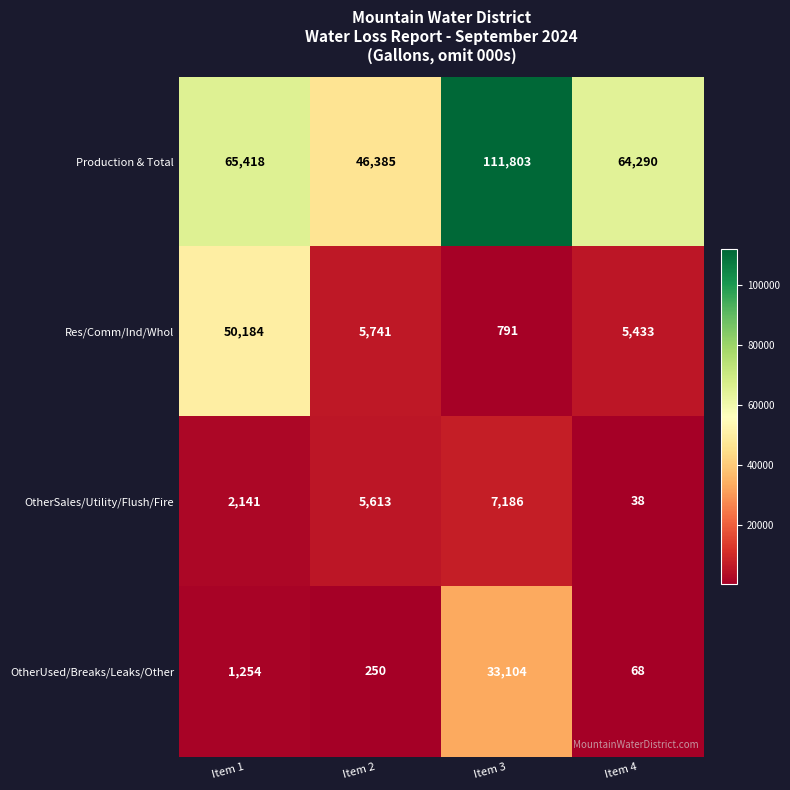

Is it true that Production & Total equals 44107 at Item 1?

False